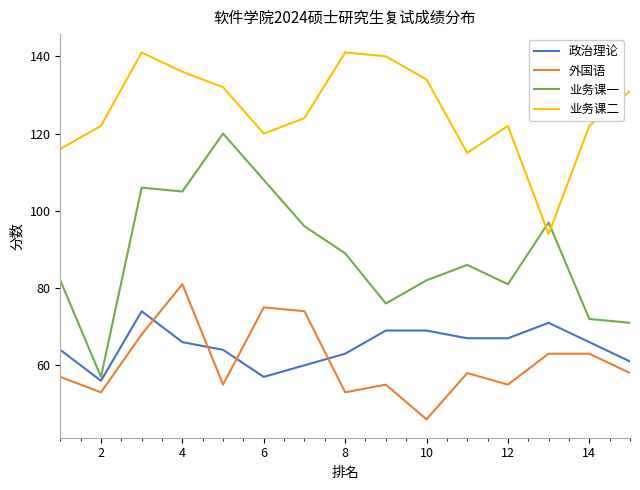

Which series has the largest range (max minus min)?

业务课一